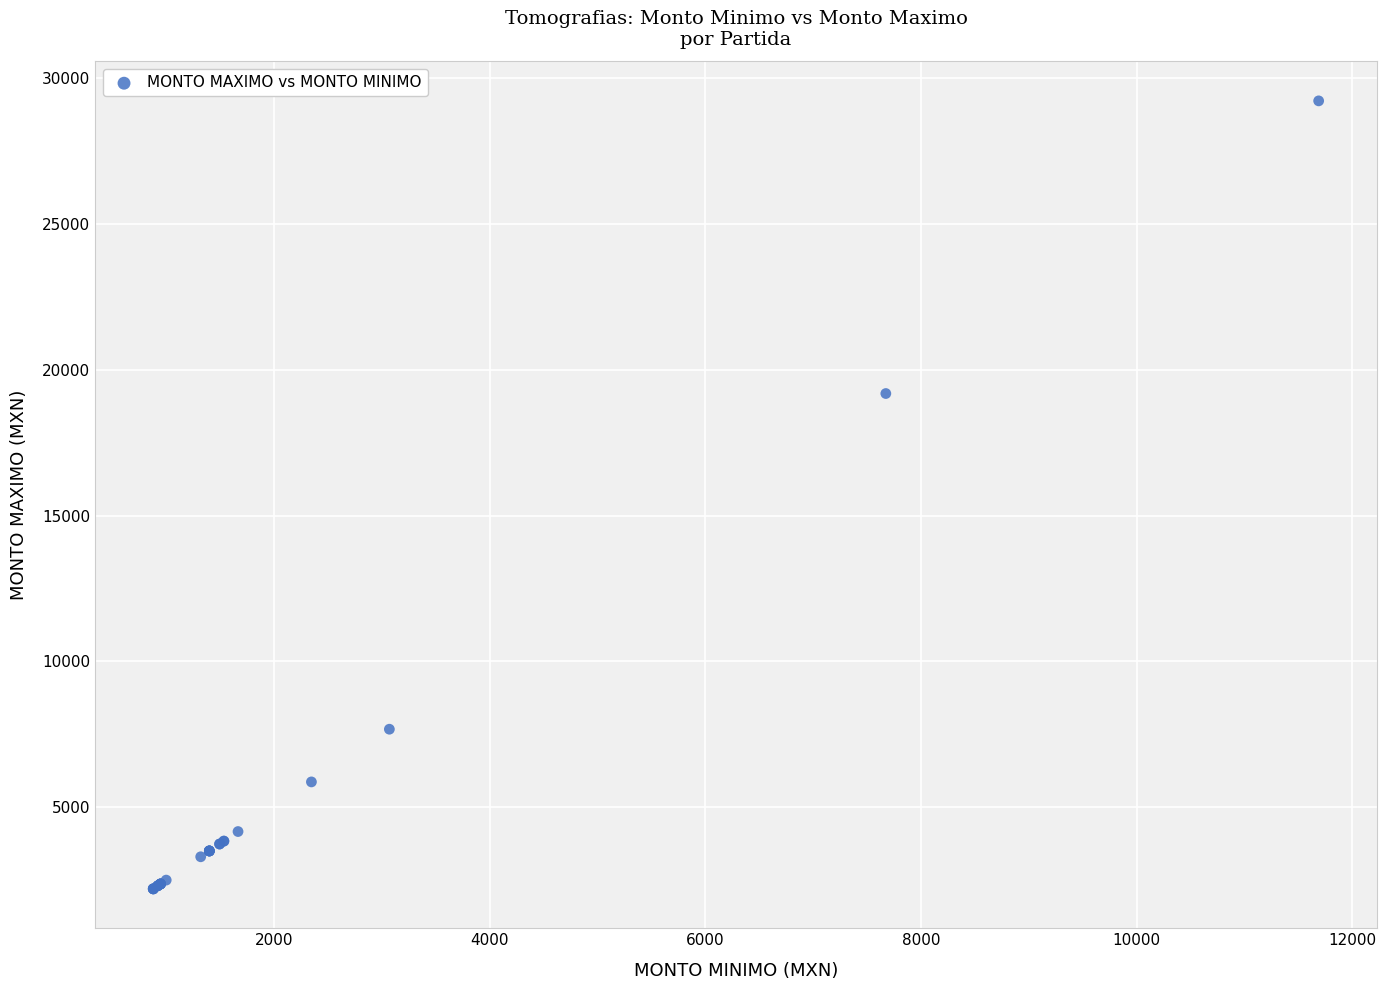

What Y value in the scatter plot is closest to 15711?

19187.1